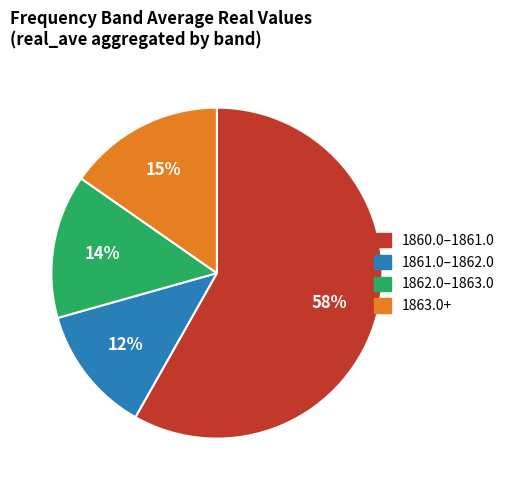

Is there any slice that represents more than half of the pie?

Yes